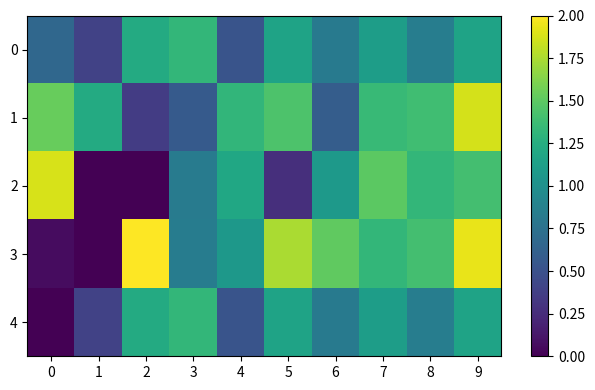

Which label corresponds to the smallest value in the chart?

1